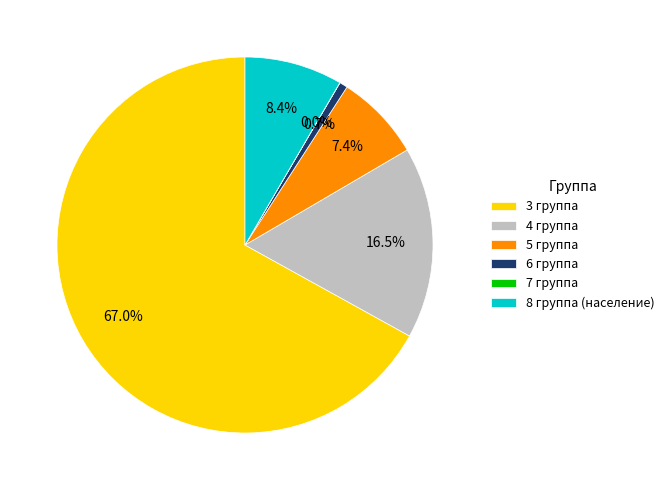

True or false: 4 группа accounts for 26% of the total.

False